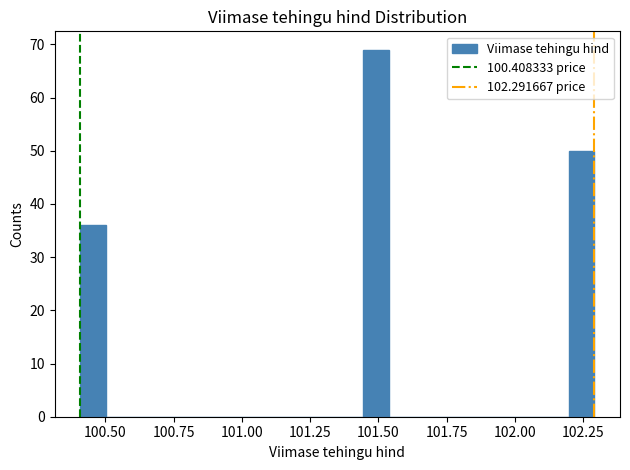

Around what value on the x-axis is the tallest bar? Give the approximate position of its centre, as read against the axis.

101.50